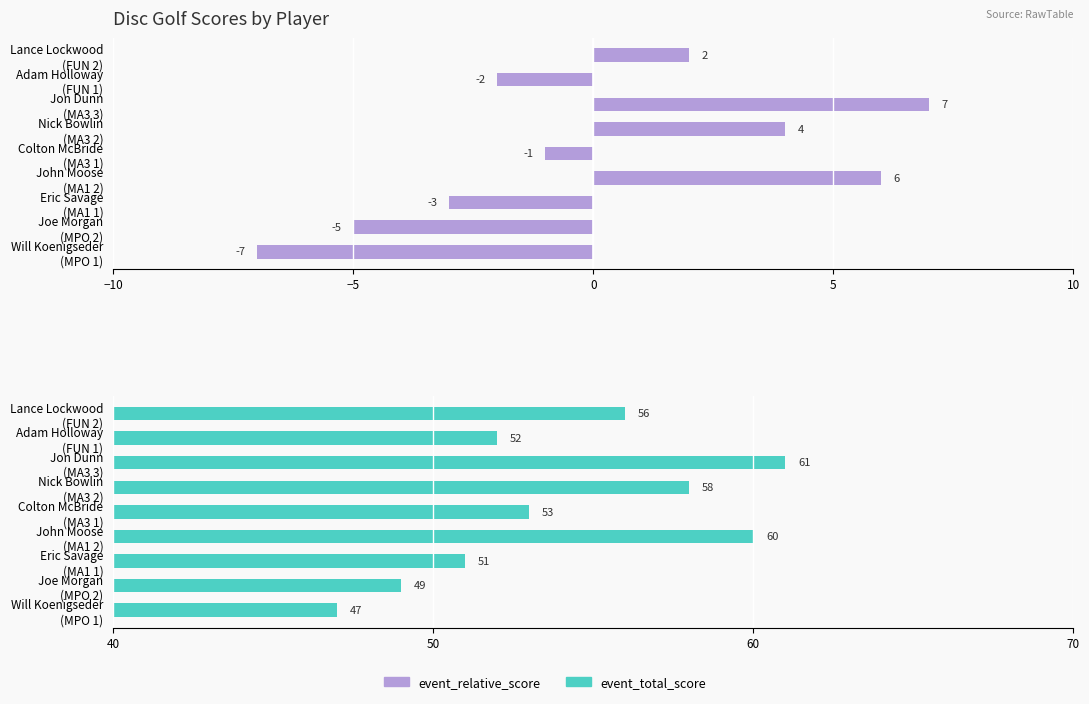

How many groups of bars are there?

9